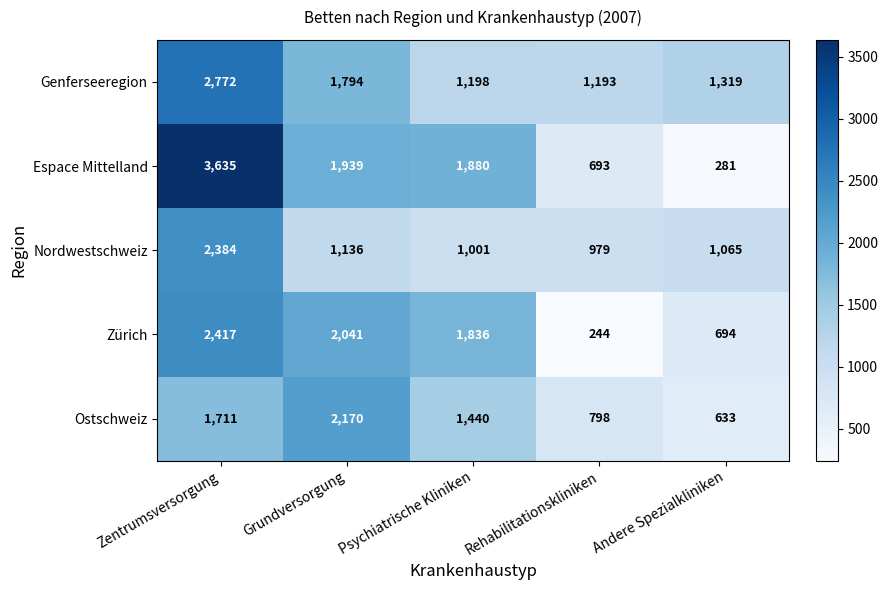

Reading left to right, what are all the values shown in this chart?

Genferseeregion: 2772	1794	1198	1193	1319
Espace Mittelland: 3635	1939	1880	693	281
Nordwestschweiz: 2384	1136	1001	979	1065
Zürich: 2417	2041	1836	244	694
Ostschweiz: 1711	2170	1440	798	633